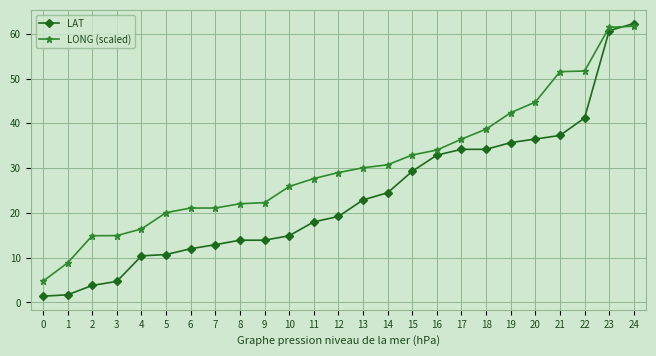

What is the sum of the LAT values at 19 and 6?

47.7